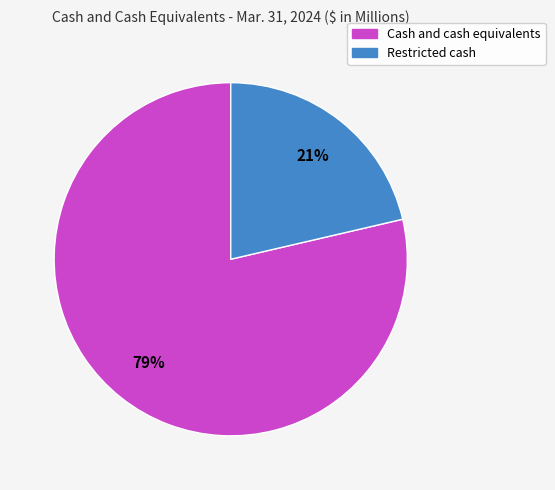

Combined, do Restricted cash and Cash and cash equivalents account for over 50%?

Yes